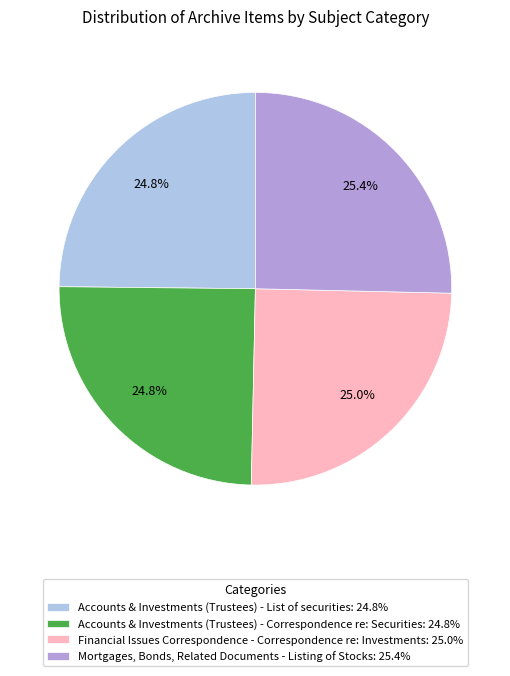

Does any single category account for the majority?

No